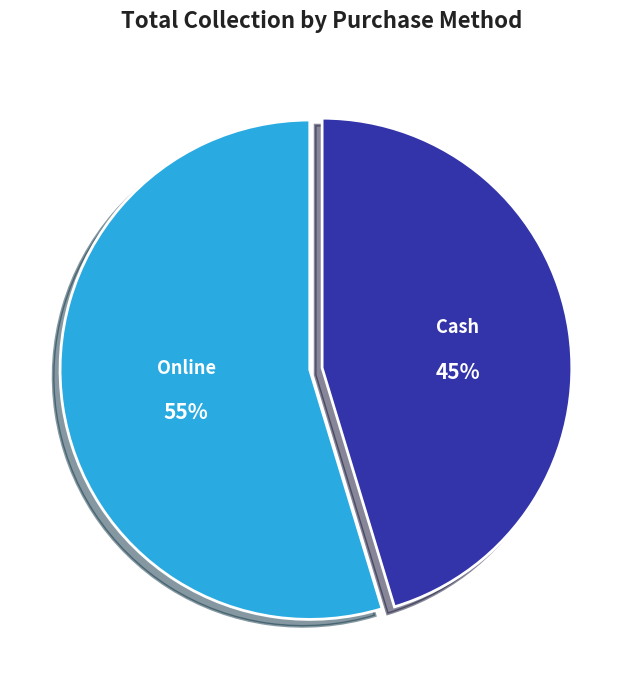

Combined, do Online and Cash account for over 50%?

Yes